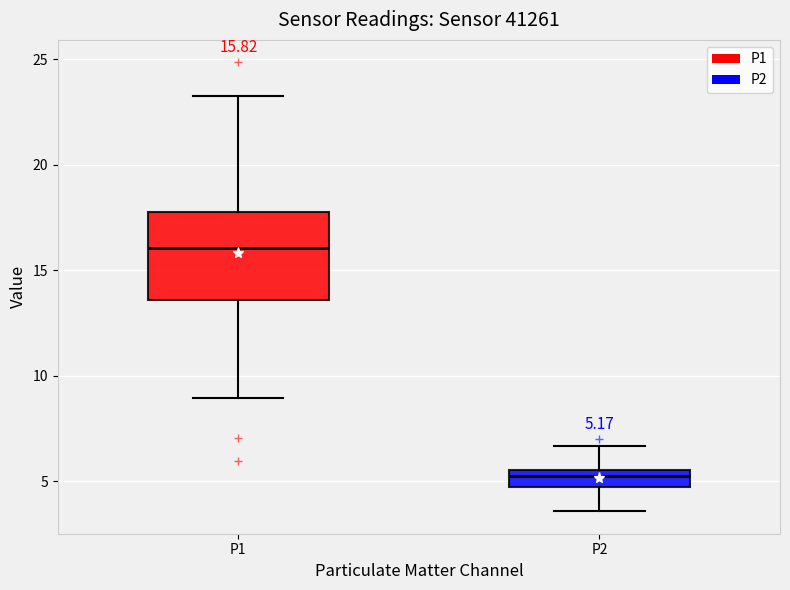

Comparing the boxes themselves (not the whiskers), which one is the tallest?

P1